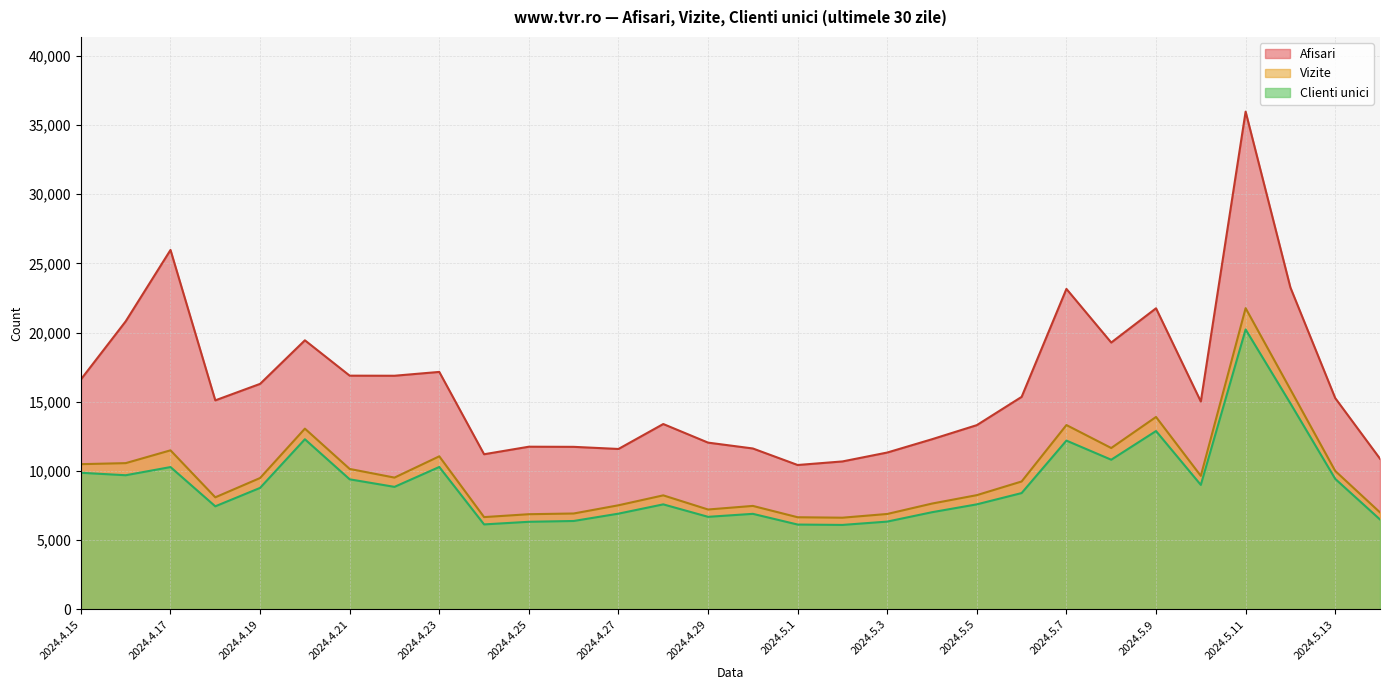

What is the spread (max minus min) of values at 2024.5.6?

6951